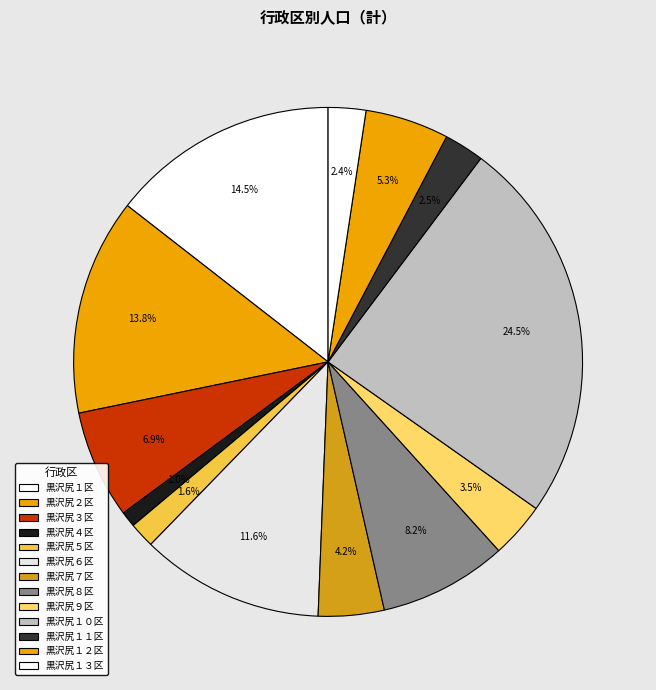

What percentage is the 黒沢尻６区 slice, to the nearest percent?

12%